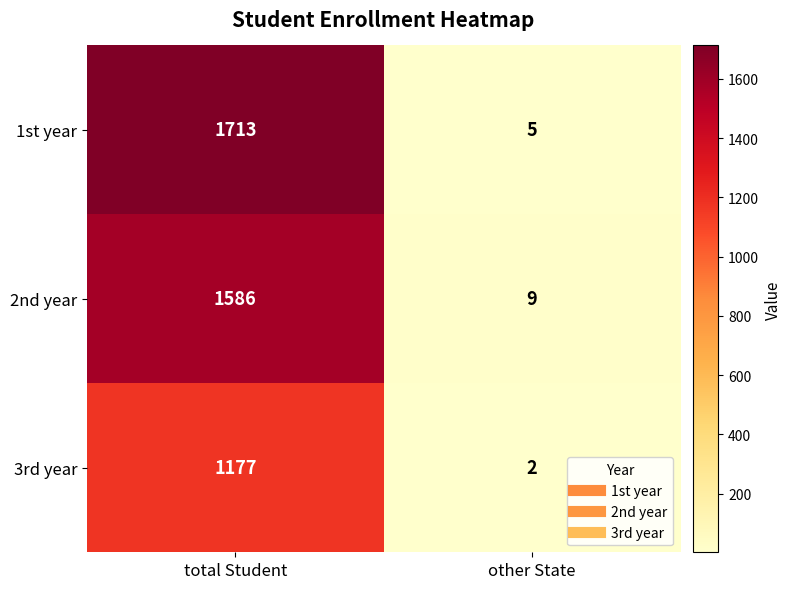

Count the number of data series in this chart.

3